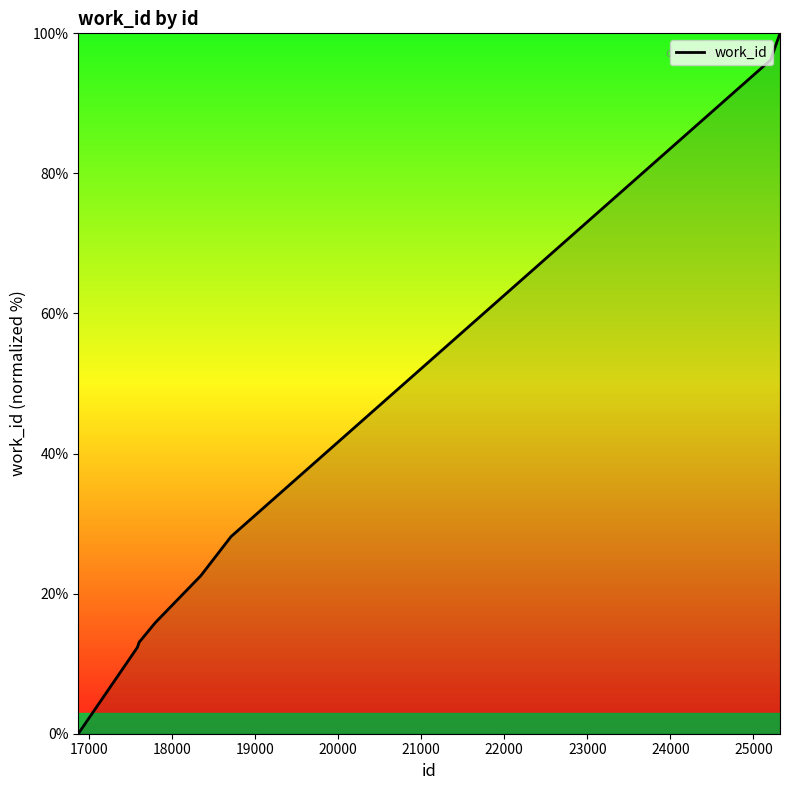

What is the difference between the maximum and minimum values?

100.0